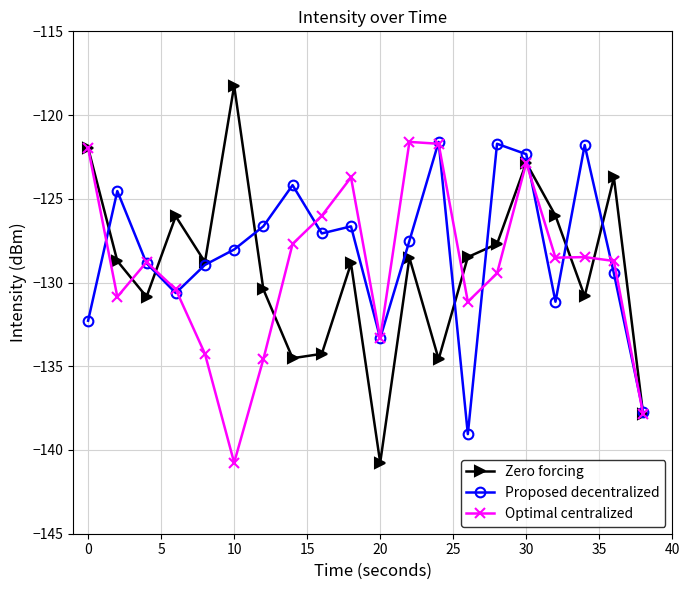

Which series has the widest spread of values?

Zero forcing